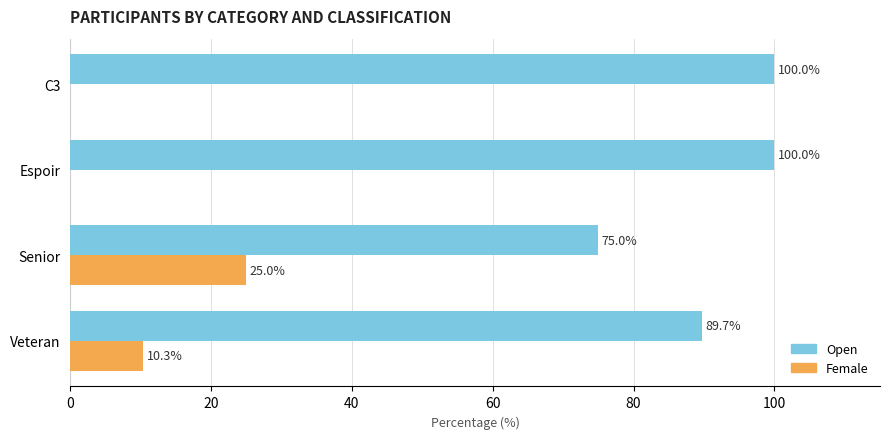

How many Female values are between 0 and 25?

4